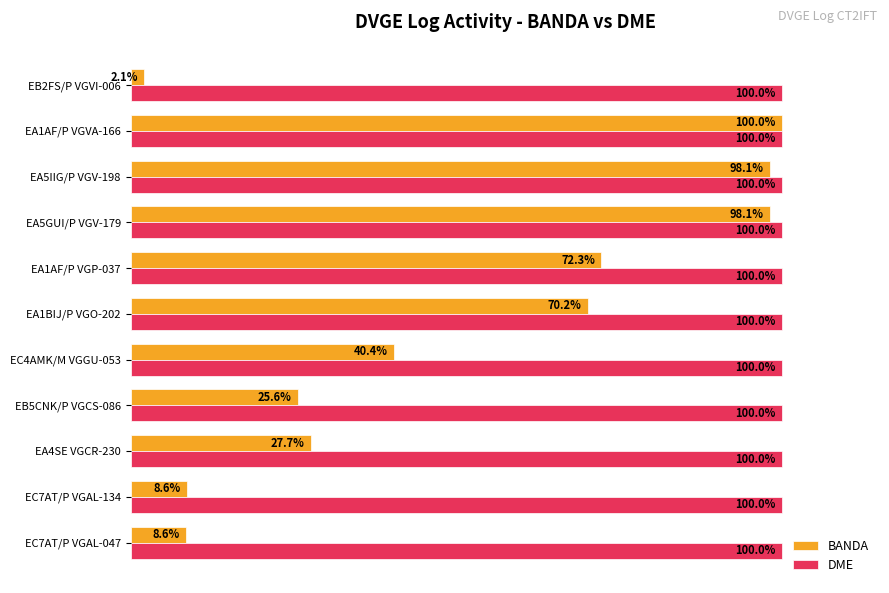

Which category has the lowest value in the BANDA series?

EB2FS/P VGVI-006